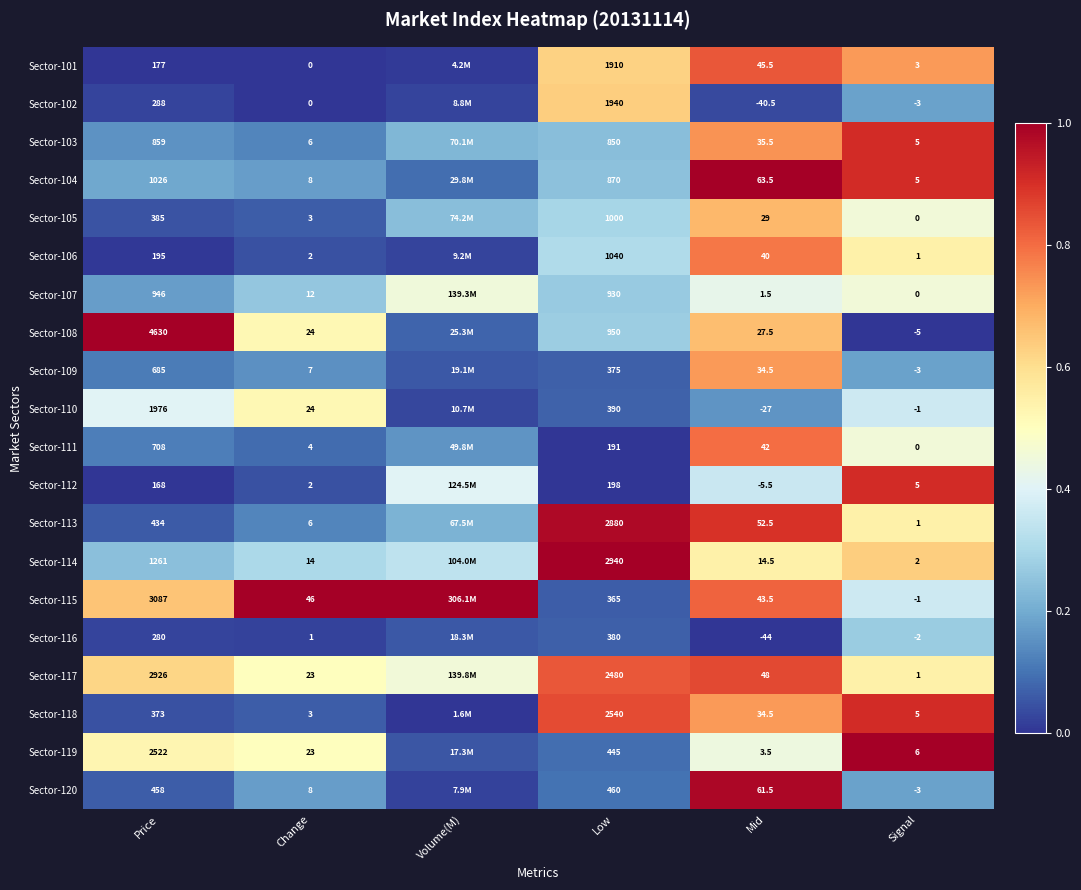

List the series in order of their peak value, lowest first.

Sector-116, Sector-107, Sector-110, Sector-102, Sector-105, Sector-109, Sector-106, Sector-111, Sector-101, Sector-117, Sector-103, Sector-112, Sector-118, Sector-113, Sector-120, Sector-104, Sector-108, Sector-114, Sector-115, Sector-119